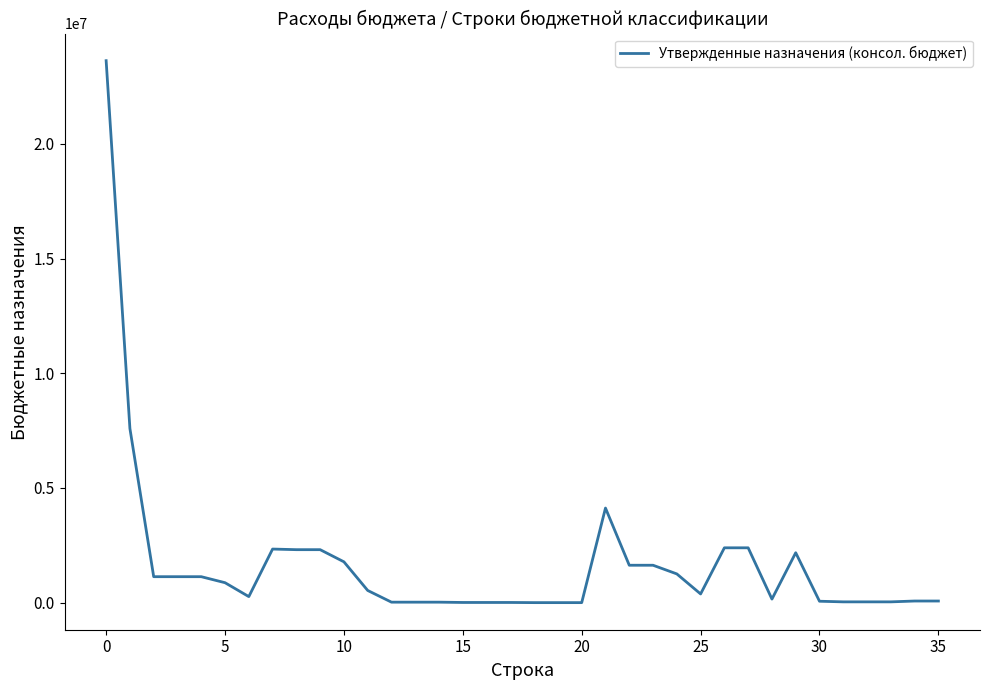

Does the chart have visible grid lines?

No